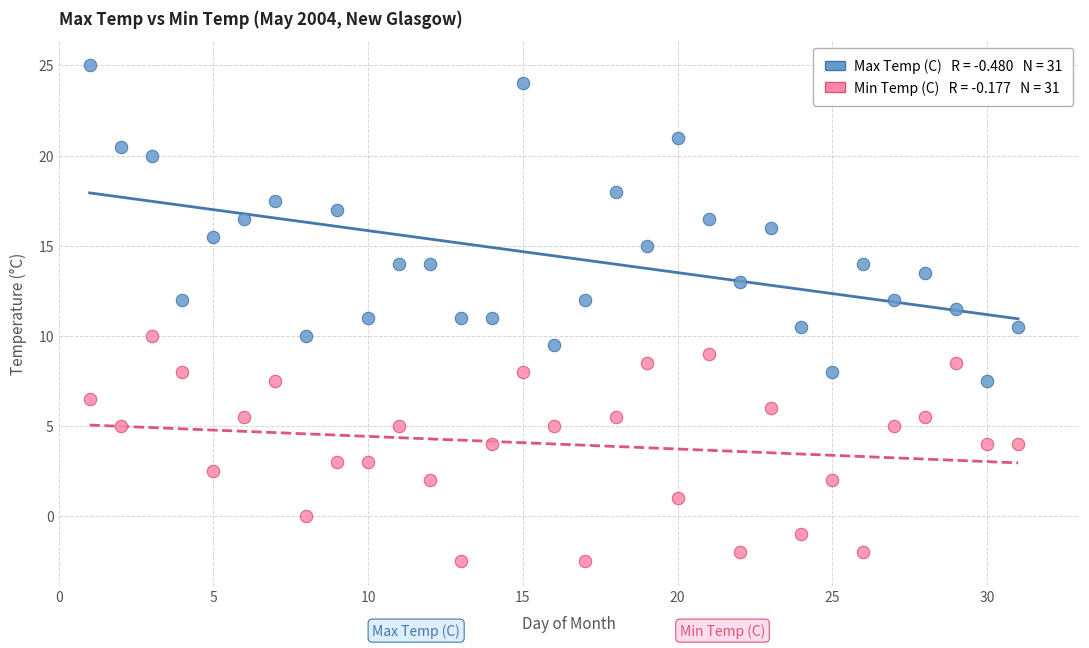

Across all data points, what is the range of X values (max minus min)?

30.0